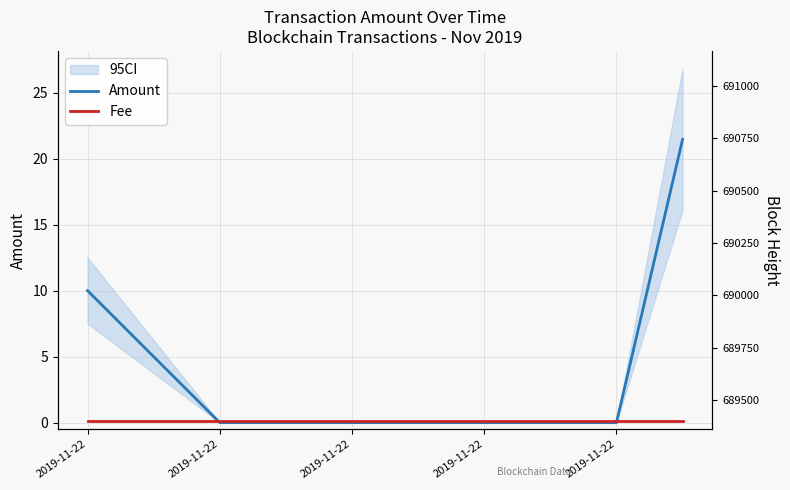

At 2019-11-22, list the series in order from largest to smallest.

Amount, Fee